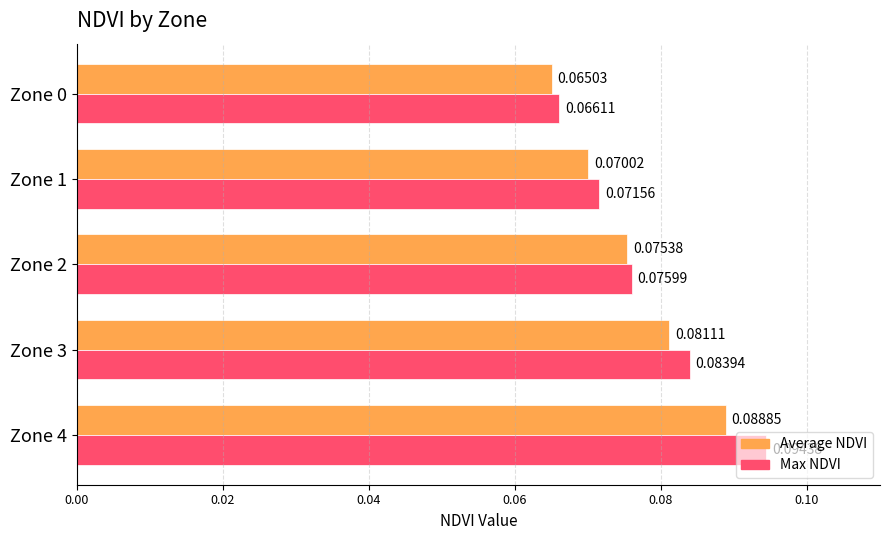

Rank the series by their maximum value, from highest to lowest.

Max NDVI, Average NDVI